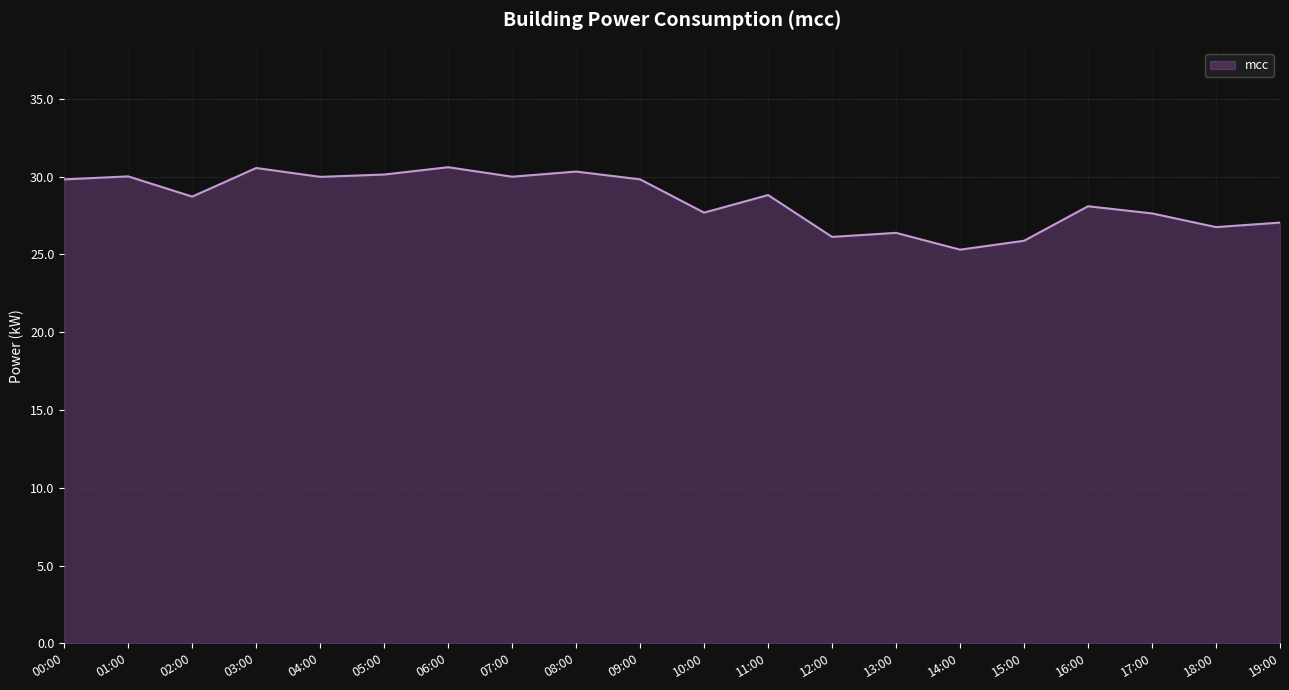

At which label does the data first exceed 28?

00:00